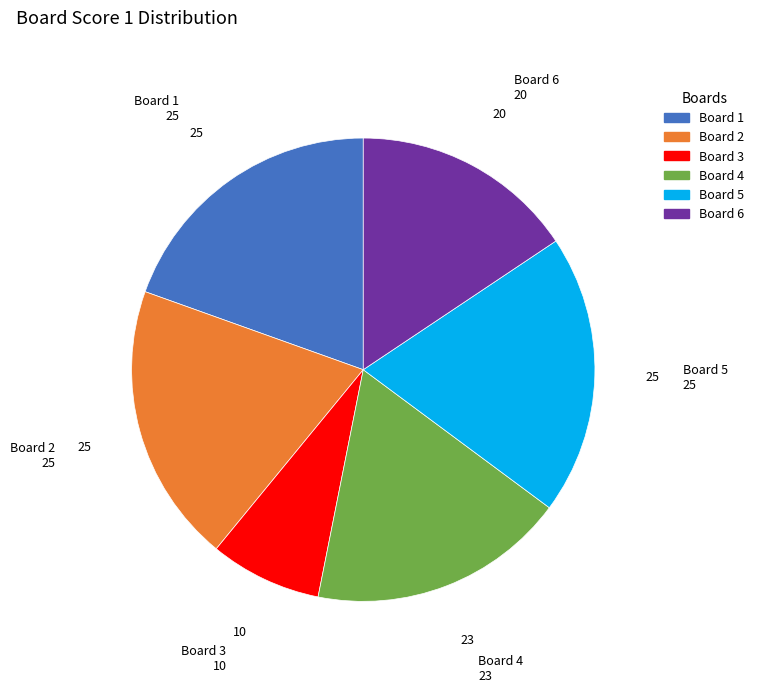

Which category has the smallest portion of the pie?

Board 3